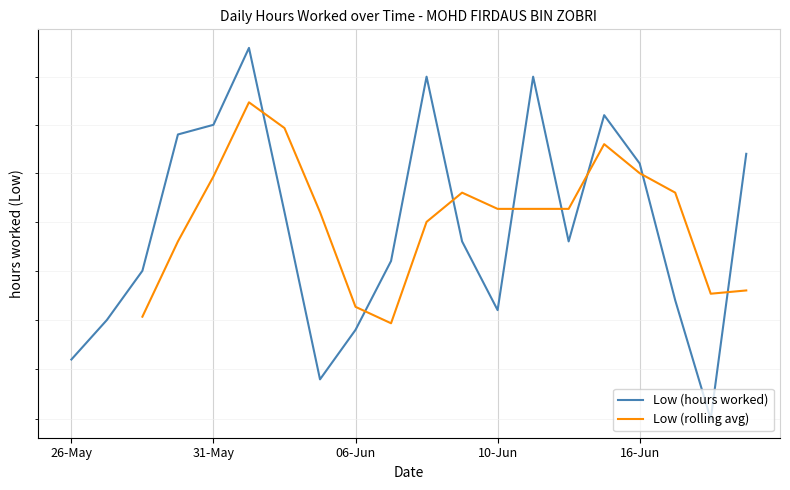

The value at 08-Jun is 6.6. True or false?

False